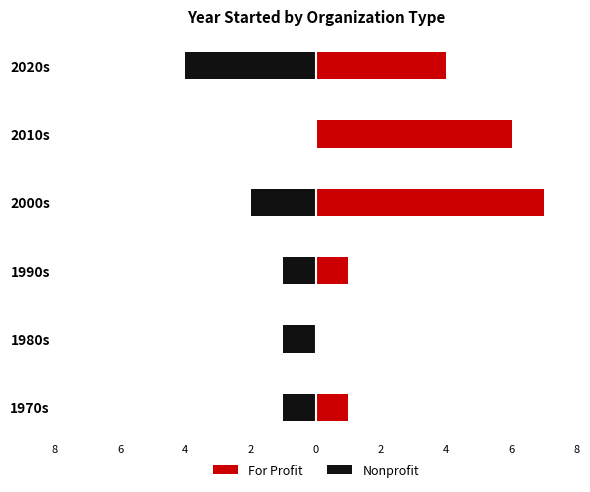

What is the greatest value displayed?

7